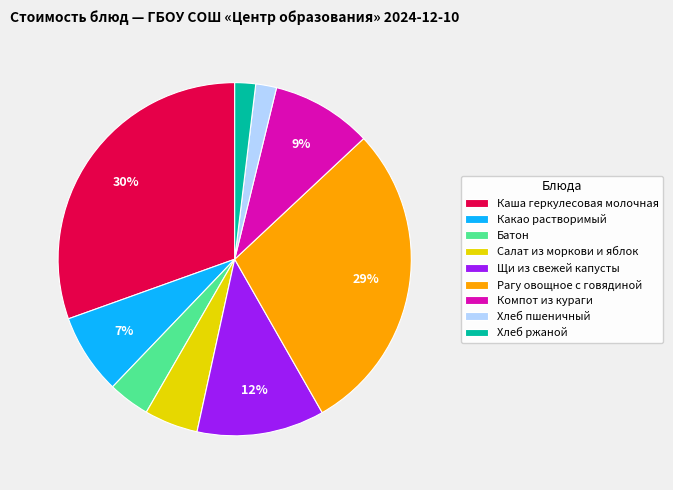

Is there any slice that represents more than half of the pie?

No